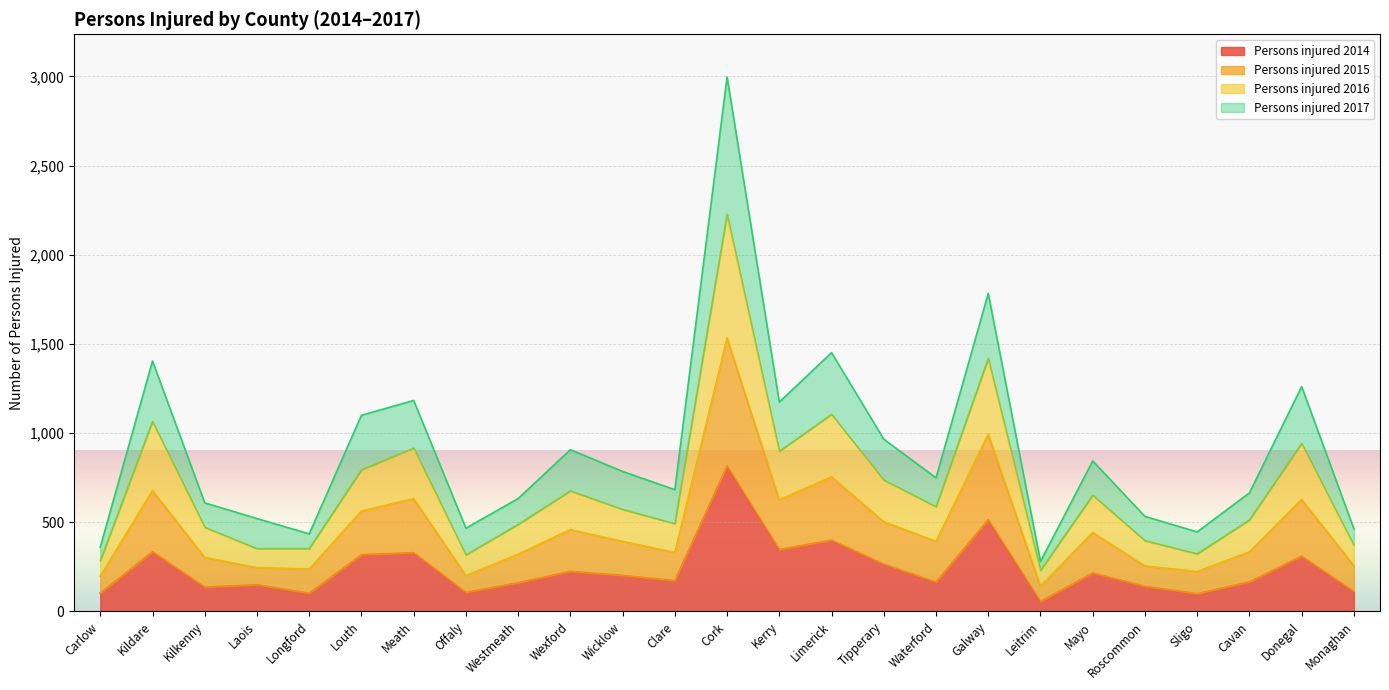

Which category has the highest value in the Persons injured 2014 series?

Cork